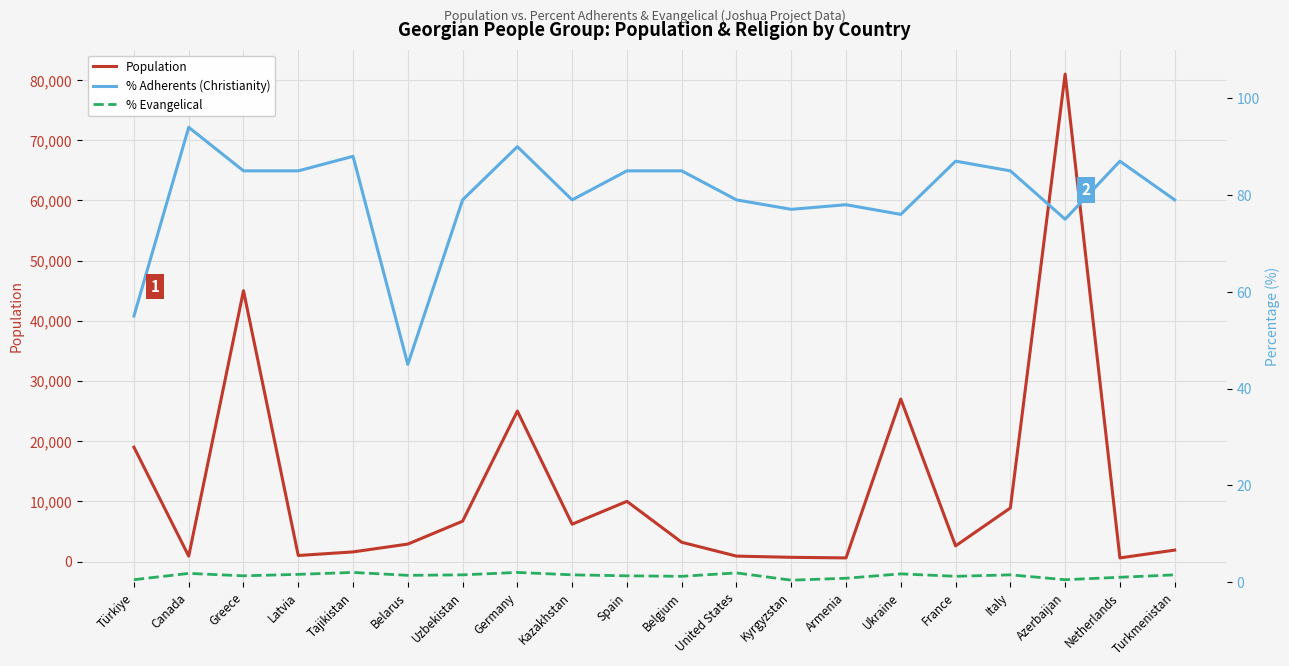

What is the lowest value of the % Evangelical series?

0.4